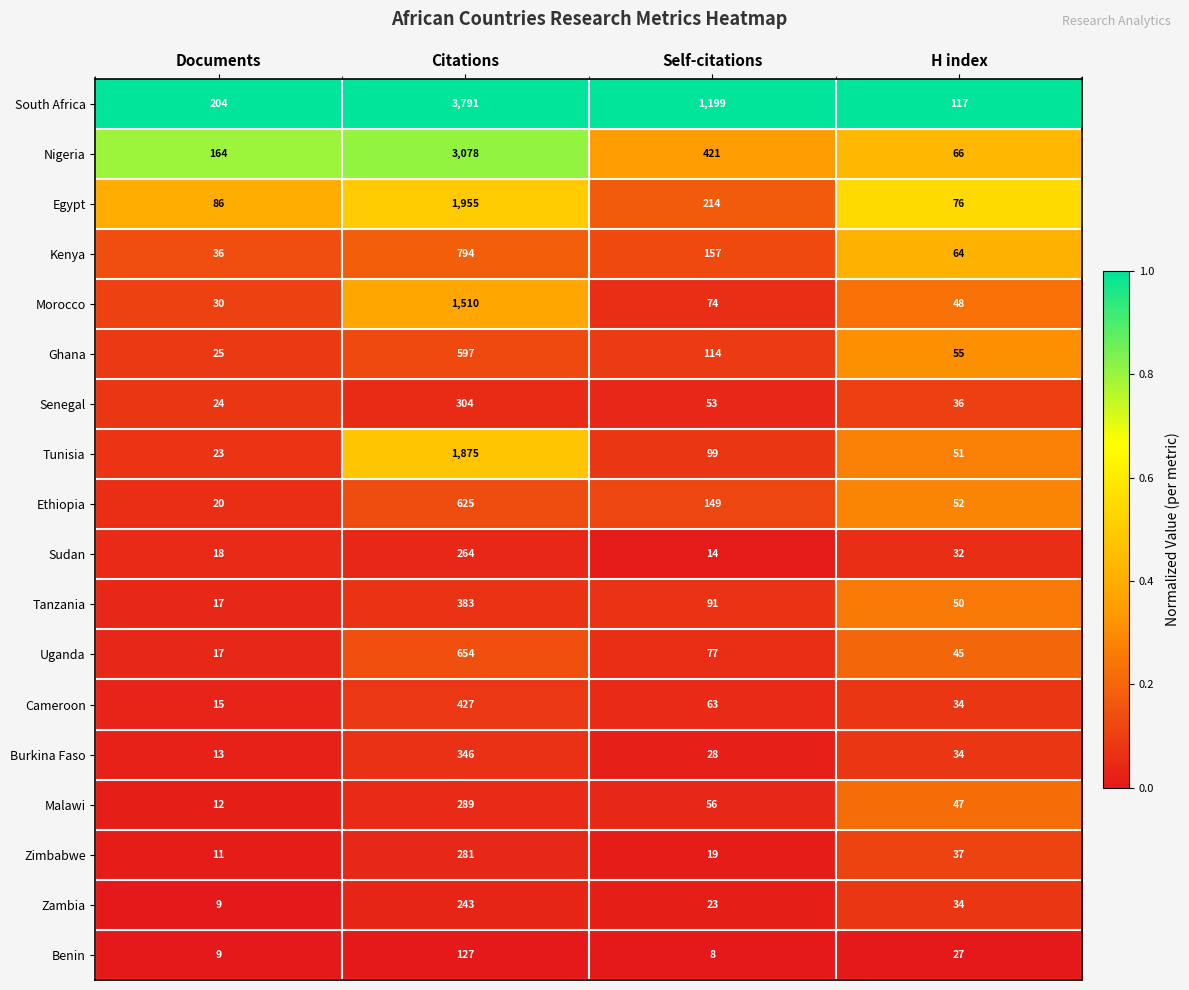

What is the sum of the Kenya values at H index and Documents?

100